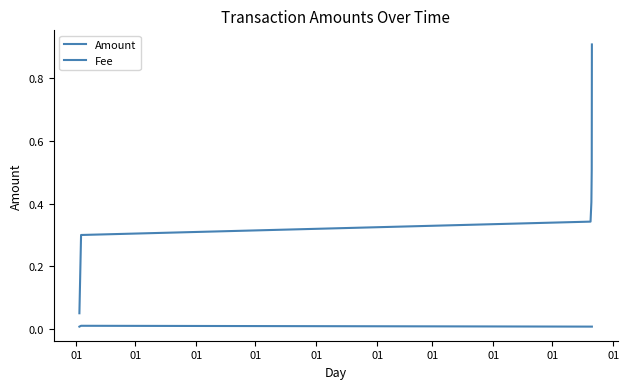

Does the chart have visible grid lines?

No